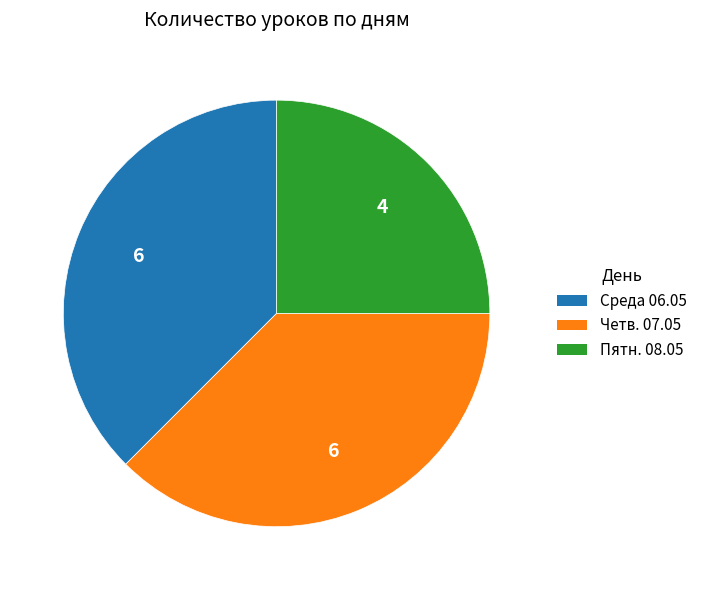

Is the sum of Четв. 07.05 and Среда 06.05 greater than half?

Yes